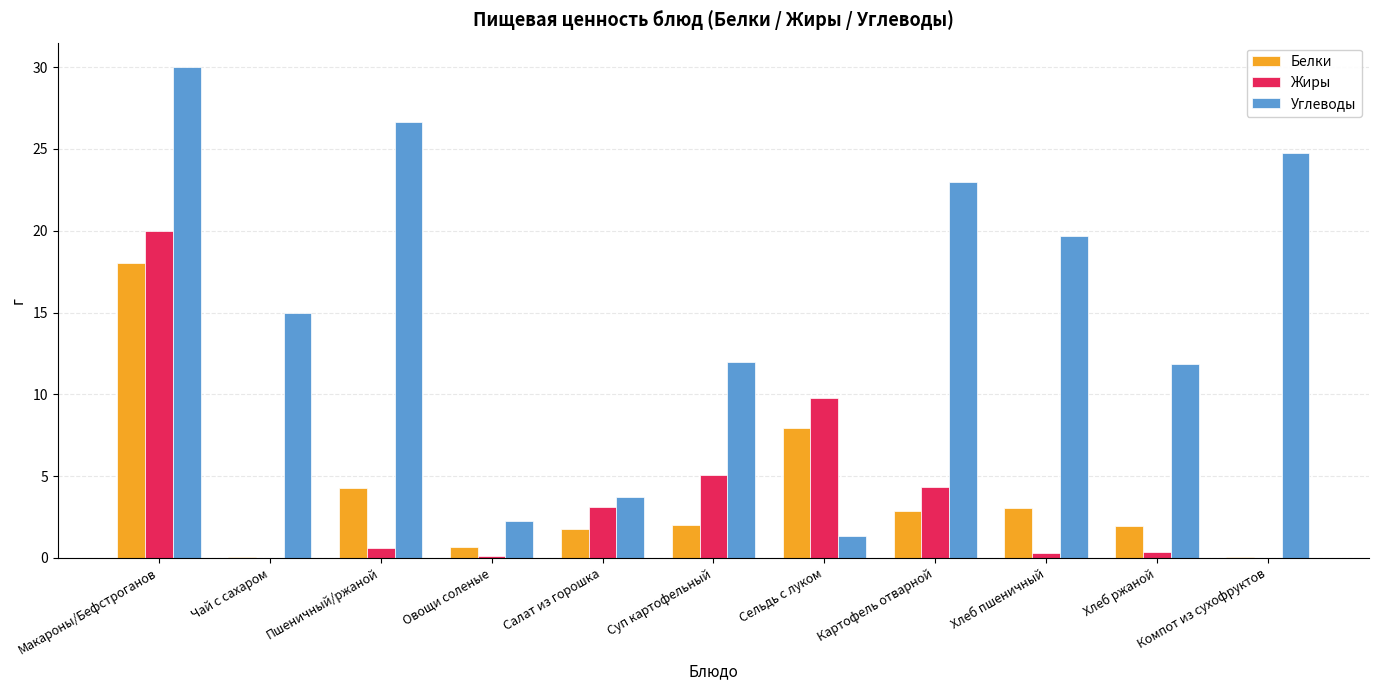

What is the highest value of the Белки series?

18.0